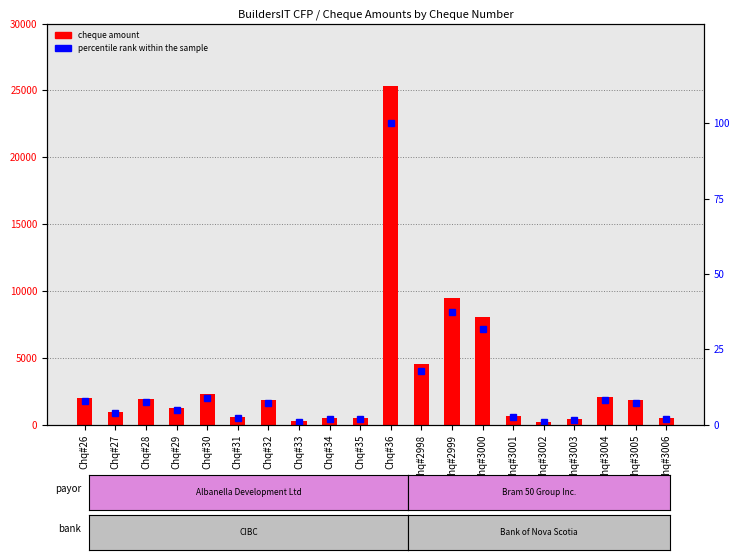

Where does the cheque amount series first go above 1849?

Chq#26